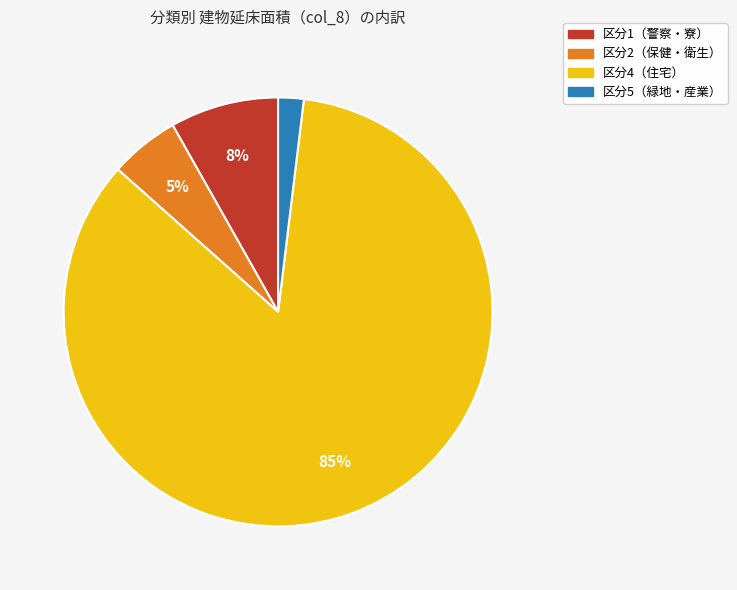

To the nearest percent, what is the average slice percentage?

25%